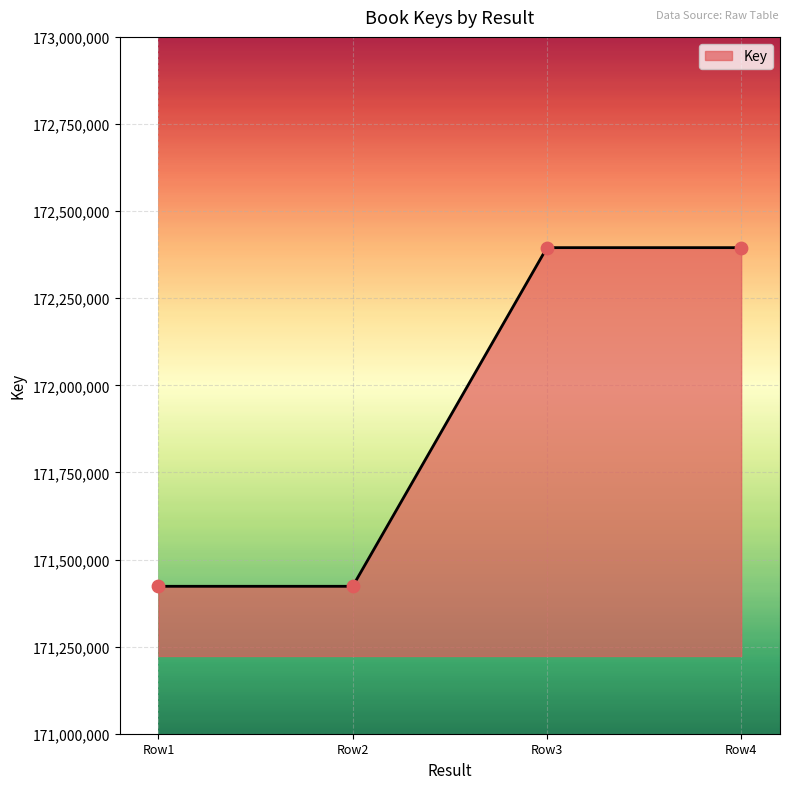

Approximately how many times larger is the value at Row1 compared to Row3?

1.0